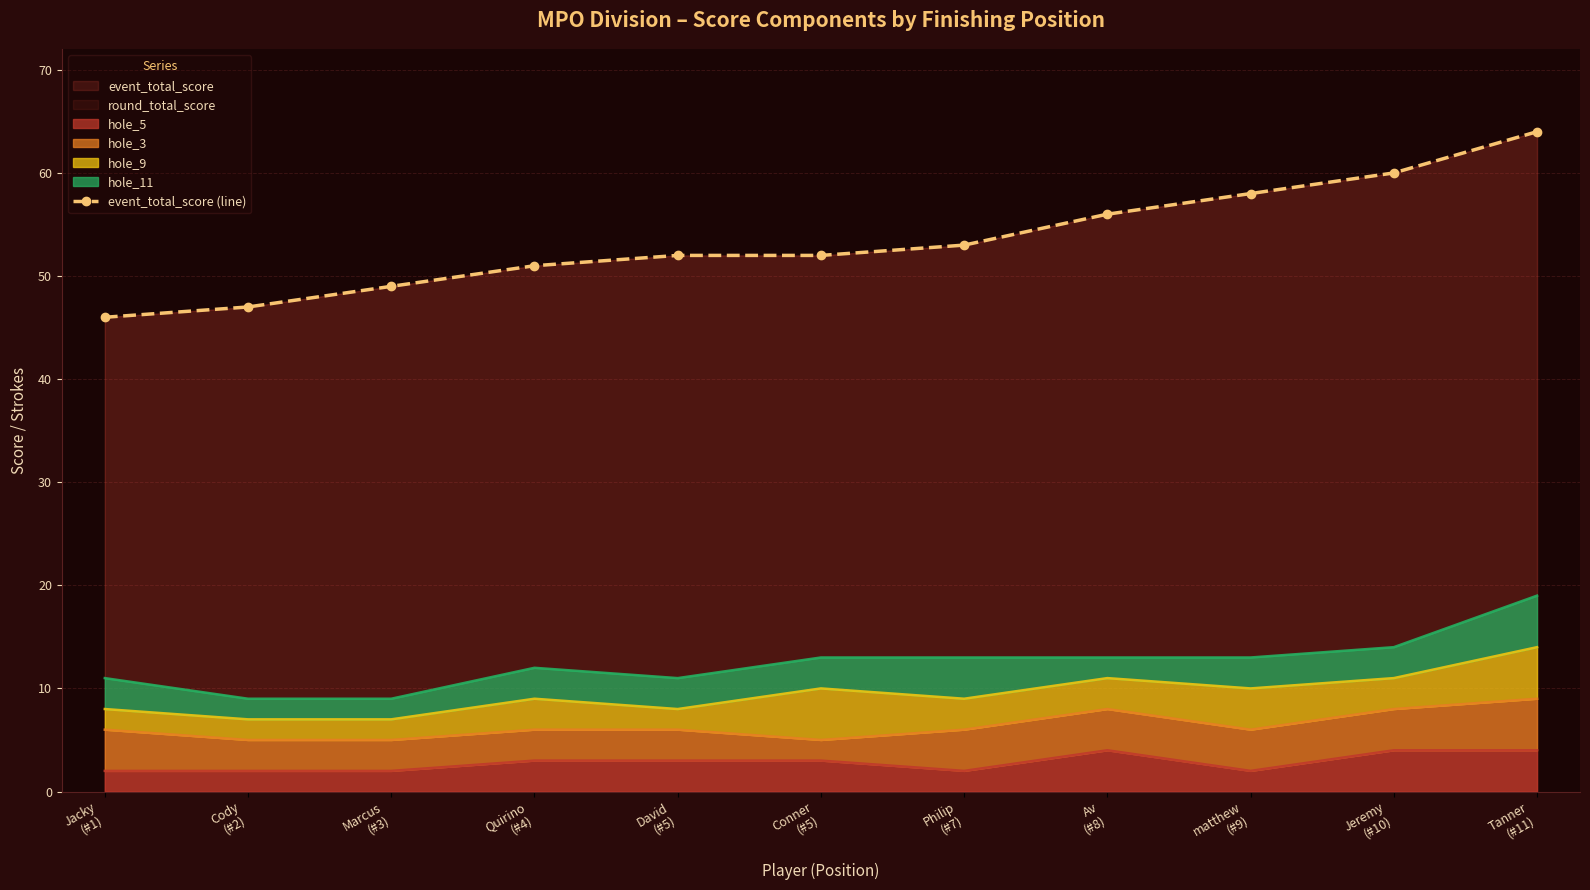

At which label does the data first exceed 52?

Philip
(#7)